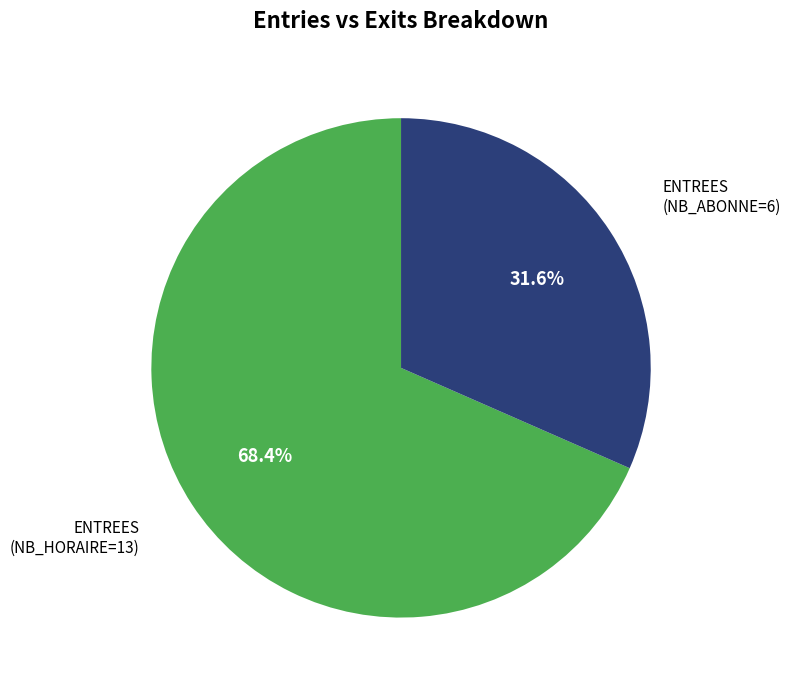

Is there a majority slice in this chart?

Yes